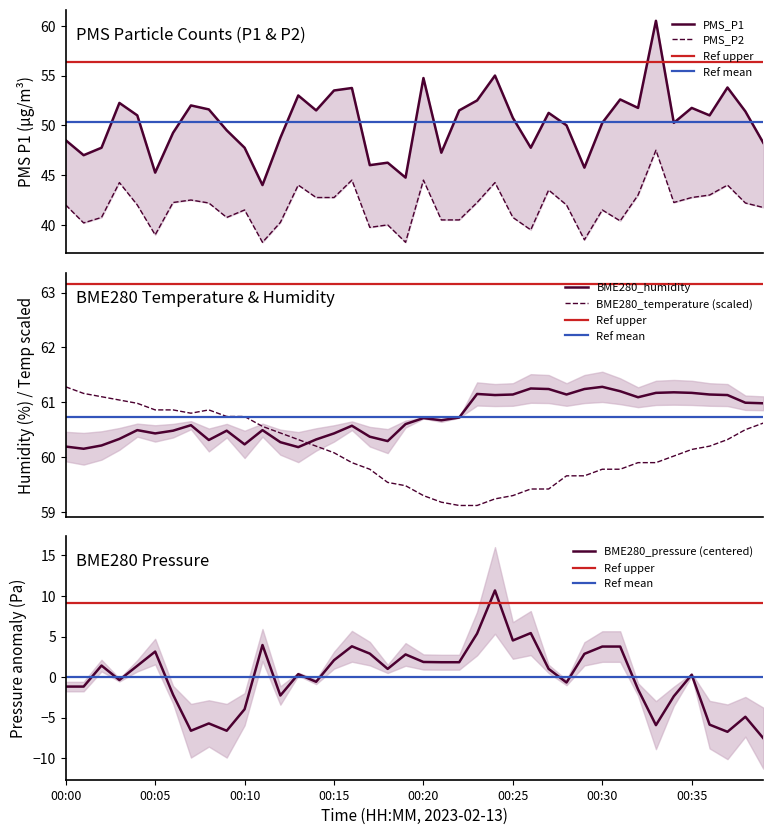

True or false: PMS_P1 and BME280_humidity intersect in this chart.

False